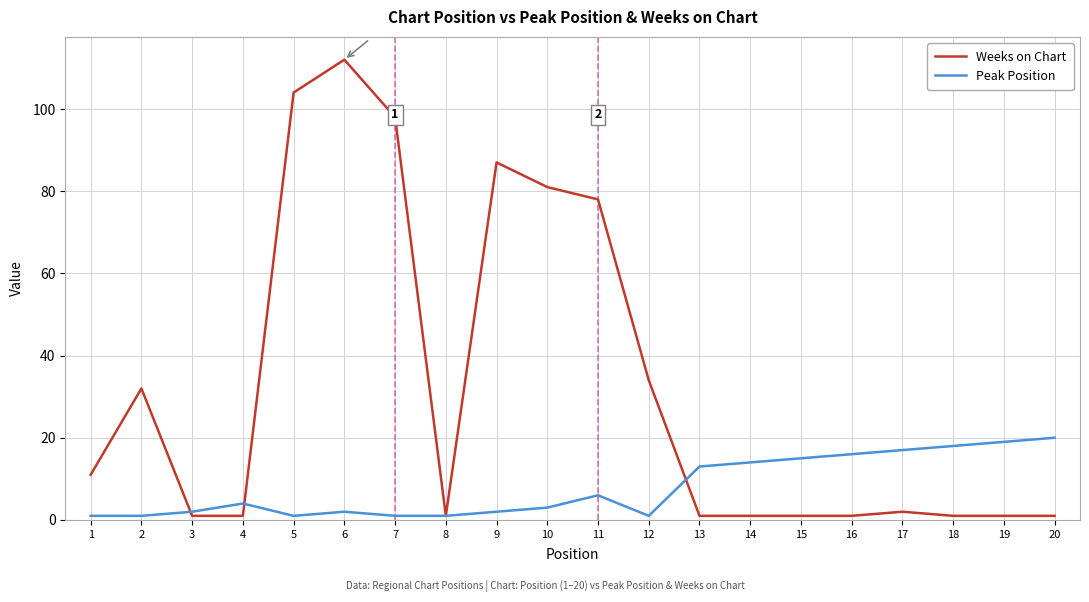

Which series has the largest range (max minus min)?

Weeks on Chart